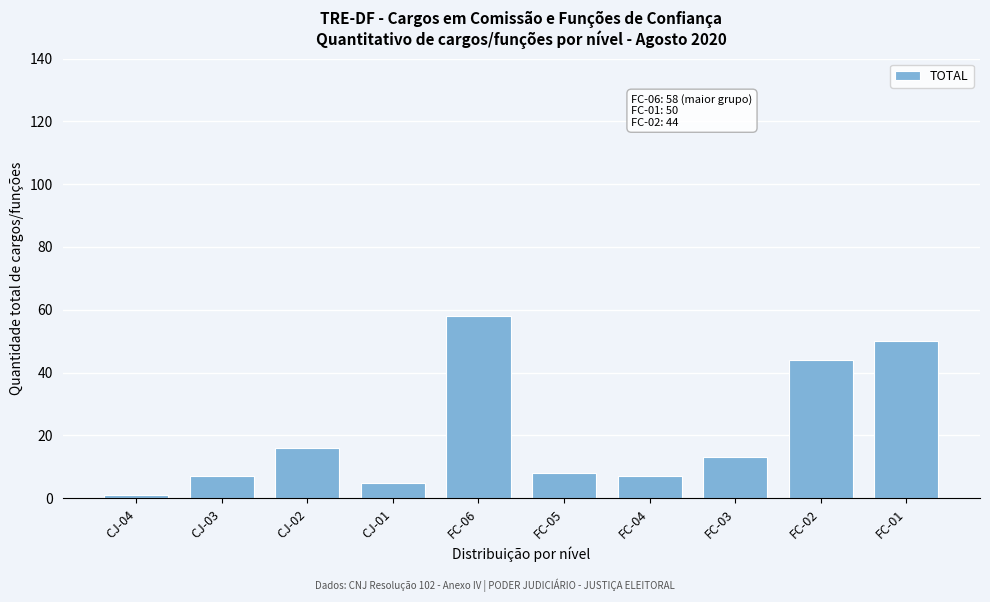

Reading left to right, extract all data points from this chart.

CJ-04=1	CJ-03=7	CJ-02=16	CJ-01=5	FC-06=58	FC-05=8	FC-04=7	FC-03=13	FC-02=44	FC-01=50